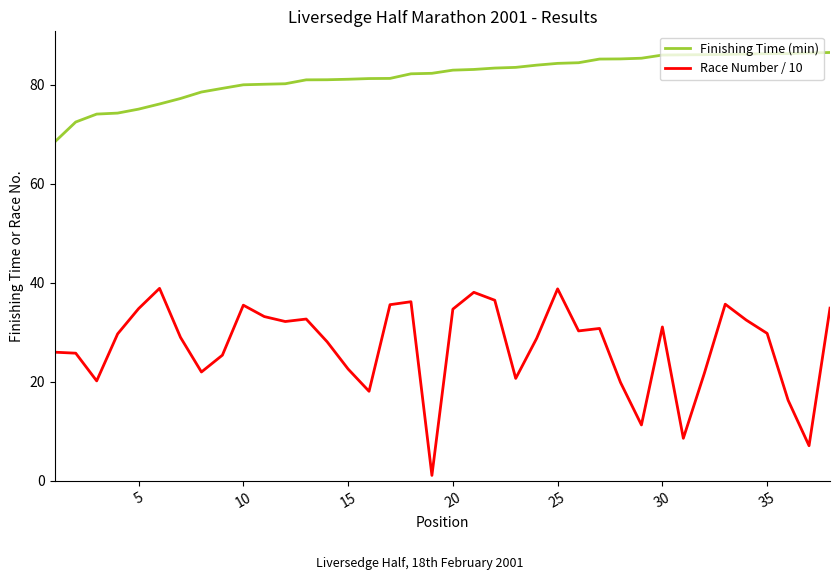

What is the difference between the maximum and minimum values in the Finishing Time (min) series?

18.1